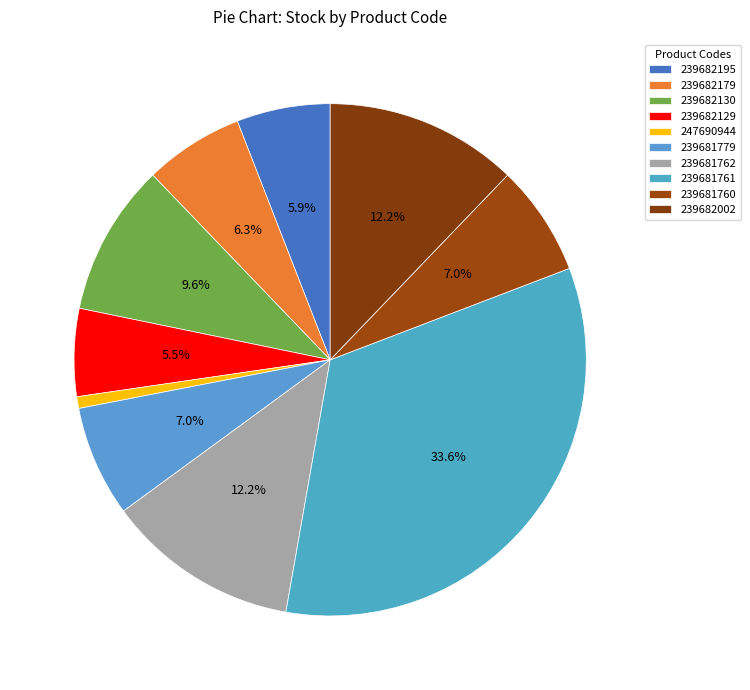

Count the number of slices in the pie.

10